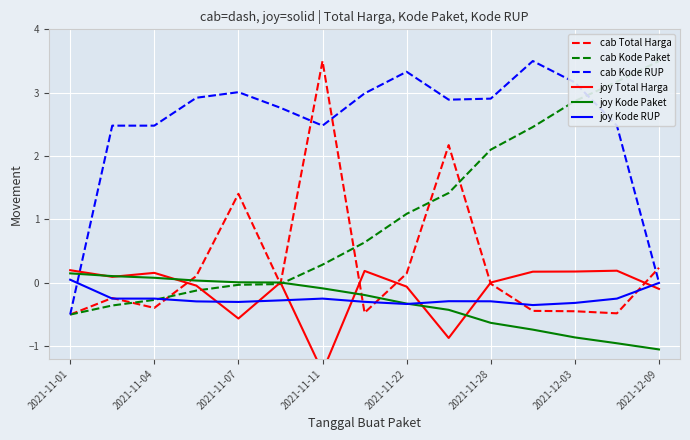

True or false: joy Kode Paket has a value of -0.1 at 2021-11-11.

True